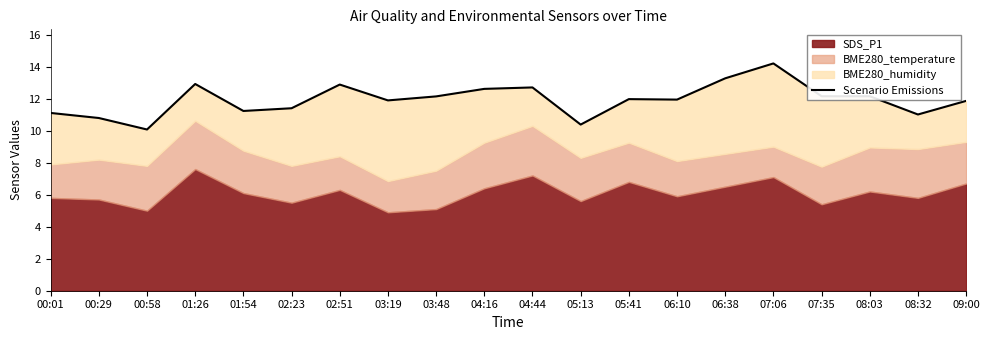

Between 08:03 and 00:58, which is larger?

08:03